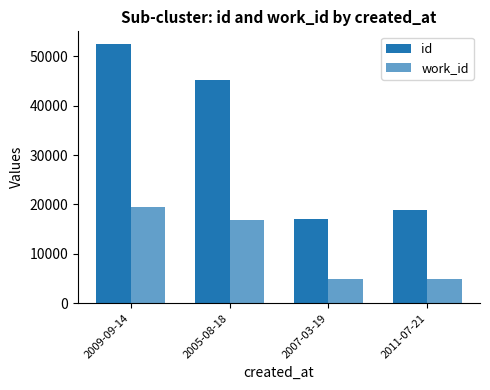

Between 2011-07-21 and 2005-08-18, which is larger?

2005-08-18